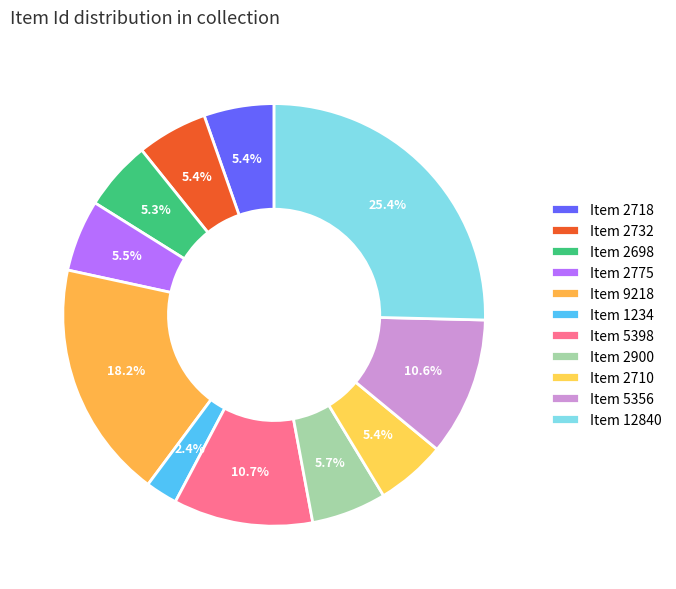

Approximately how many times larger is the value at Item 1234 compared to Item 2732?

0.5